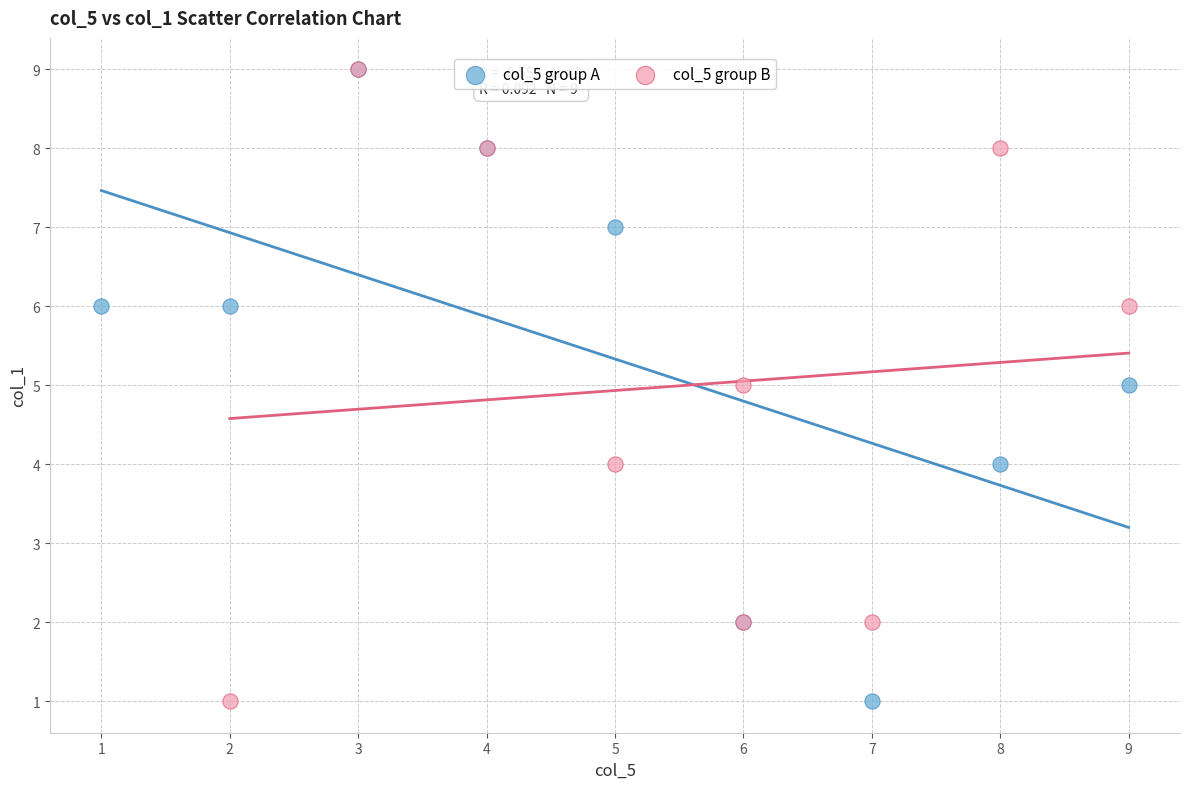

What are all the series names shown in the legend?

col_5 group A, col_5 group B